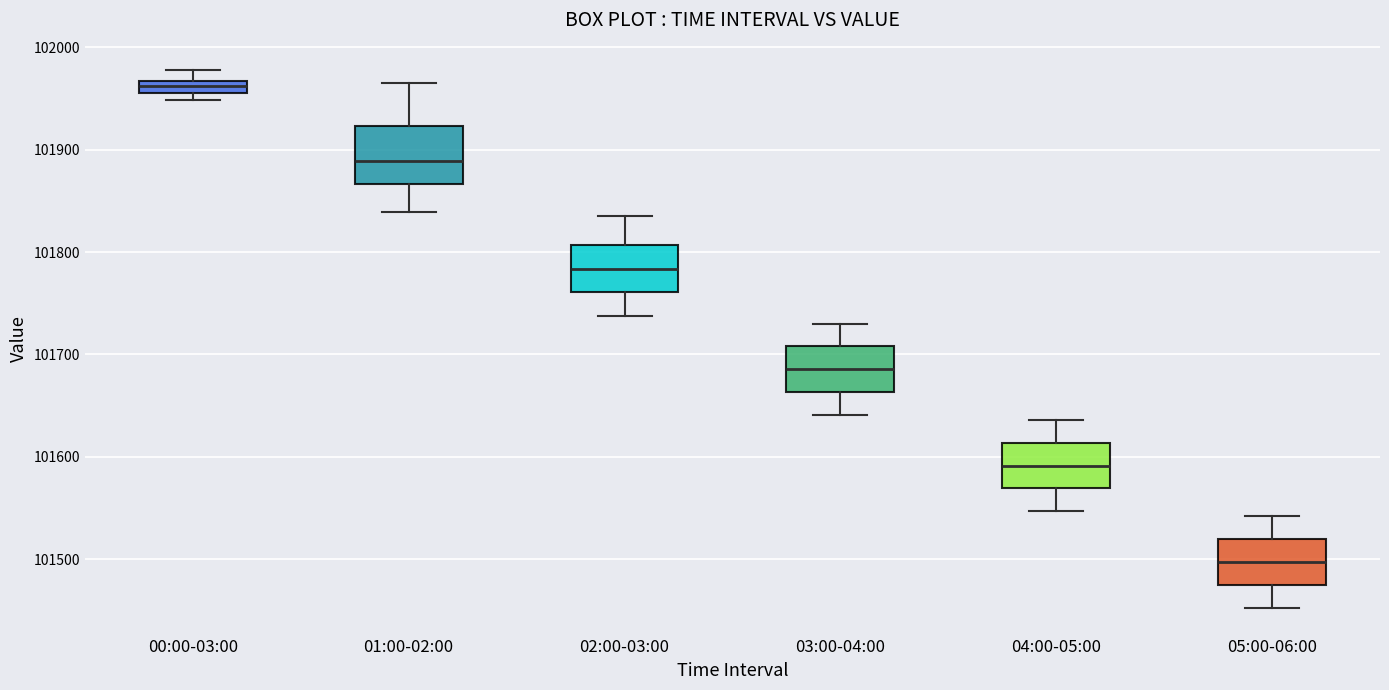

Where does the lower whisker of the box for 02:00-03:00 end on the y-axis? The values are not printed on the chart, so give them approximately, as read against the axis.

101740